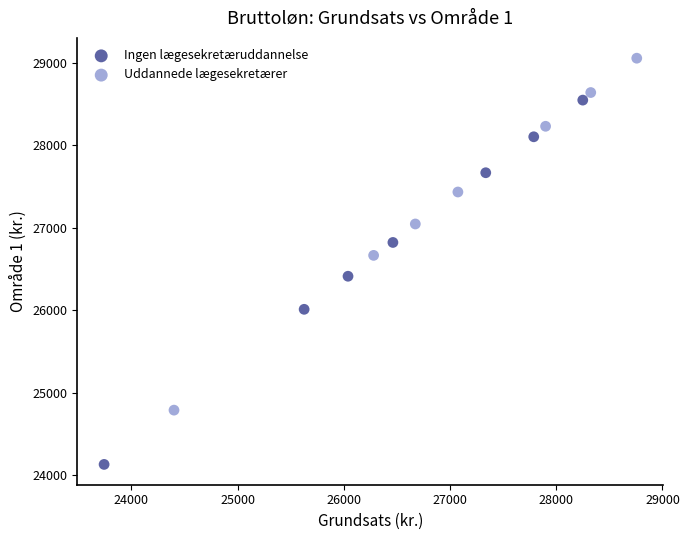

Which series has the widest spread of Y values?

Ingen lægesekretæruddannelse